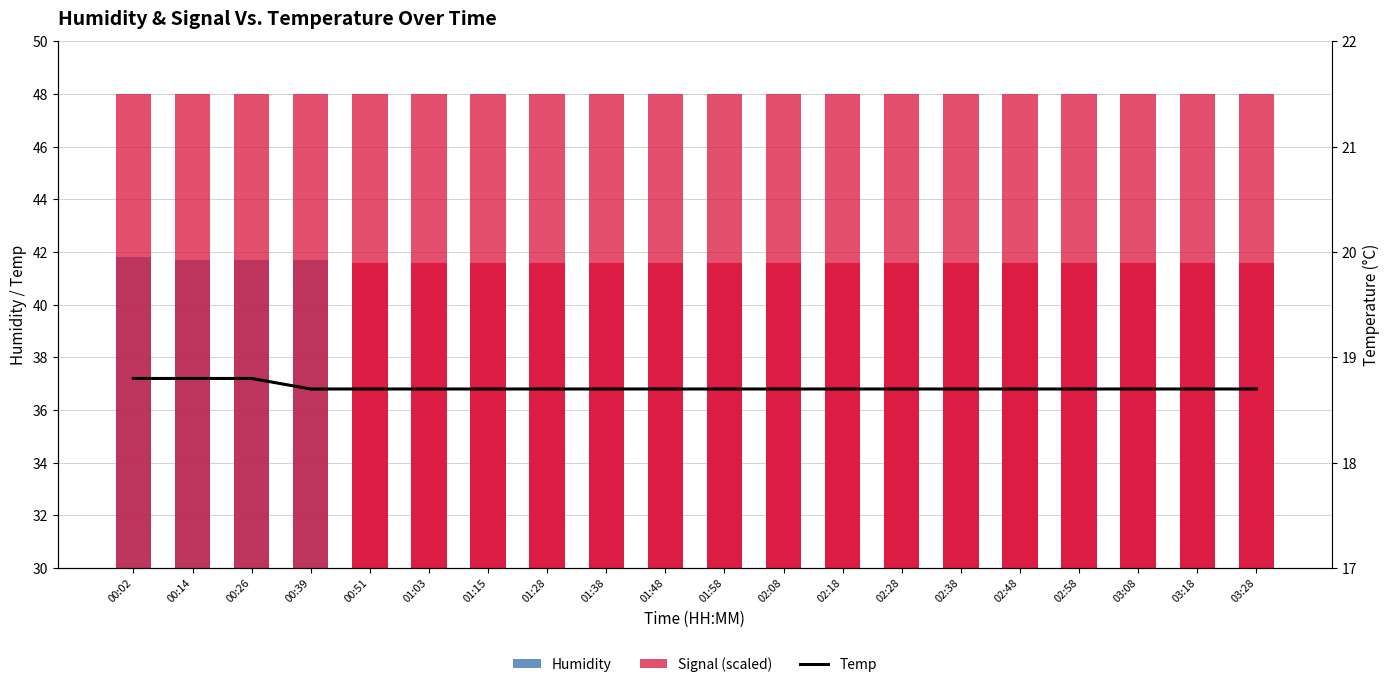

Reading left to right, transcribe all the data shown in this chart.

Humidity: 00:02=41.8	00:14=41.7	00:26=41.7	00:39=41.7	00:51=41.6	01:03=41.6	01:15=41.6	01:28=41.6	01:38=41.6	01:48=41.6	01:58=41.6	02:08=41.6	02:18=41.6	02:28=41.6	02:38=41.6	02:48=41.6	02:58=41.6	03:08=41.6	03:18=41.6	03:28=41.6
Signal (scaled): 00:02=-20.7	00:14=-21.3	00:26=-20.7	00:39=-21.3	00:51=-20.3	01:03=-21.0	01:15=-20.7	01:28=-20.7	01:38=-21.0	01:48=-20.7	01:58=-20.7	02:08=-21.0	02:18=-20.7	02:28=-21.0	02:38=-20.7	02:48=-20.7	02:58=-20.7	03:08=-21.0	03:18=-20.7	03:28=-21.0
Temp: 00:02=18.8	00:14=18.8	00:26=18.8	00:39=18.7	00:51=18.7	01:03=18.7	01:15=18.7	01:28=18.7	01:38=18.7	01:48=18.7	01:58=18.7	02:08=18.7	02:18=18.7	02:28=18.7	02:38=18.7	02:48=18.7	02:58=18.7	03:08=18.7	03:18=18.7	03:28=18.7